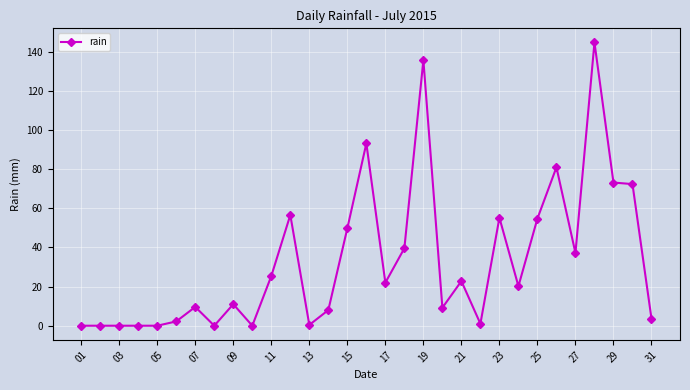

True or false: there are more than 1 points higher than both neighbors.

True